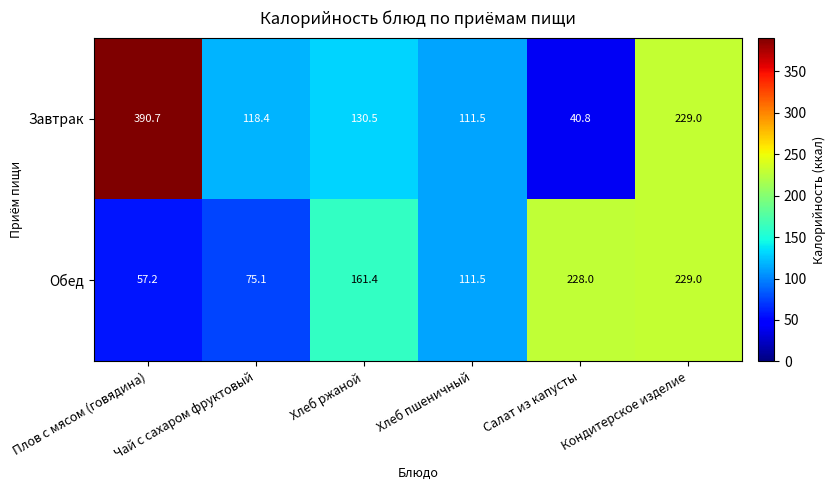

What is the difference between the maximum and minimum values in the Обед series?

171.8